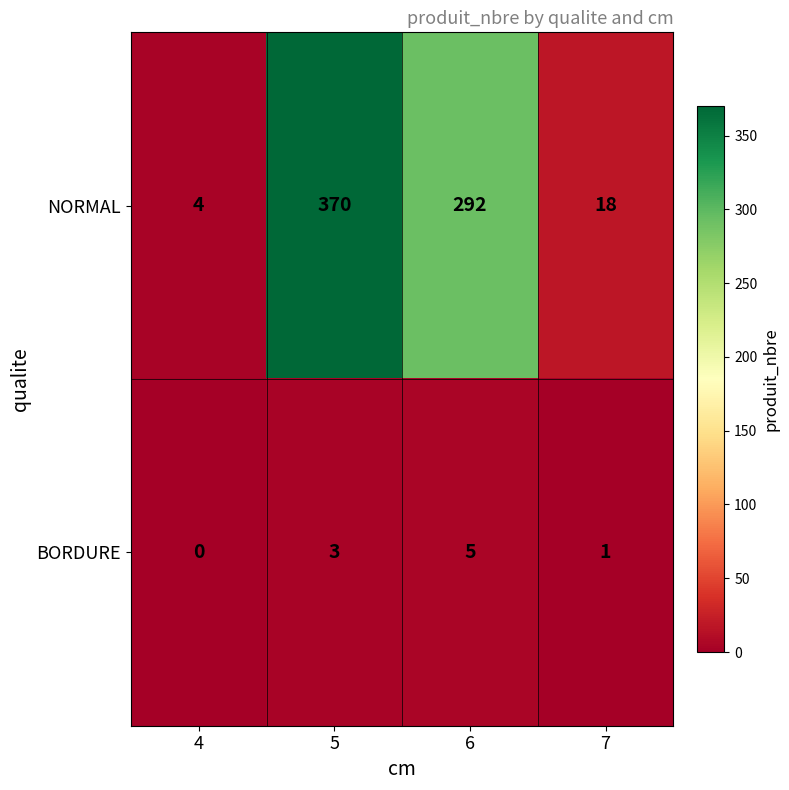

Which series has the largest range (max minus min)?

NORMAL